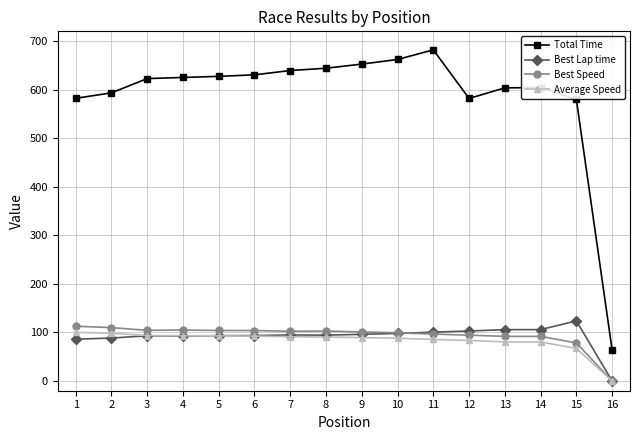

Which series has the largest total across all categories?

Total Time